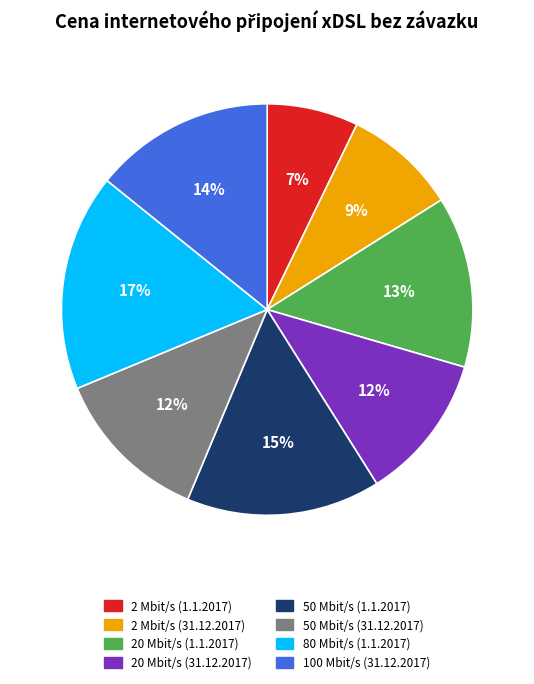

How many segments does this pie chart have?

8